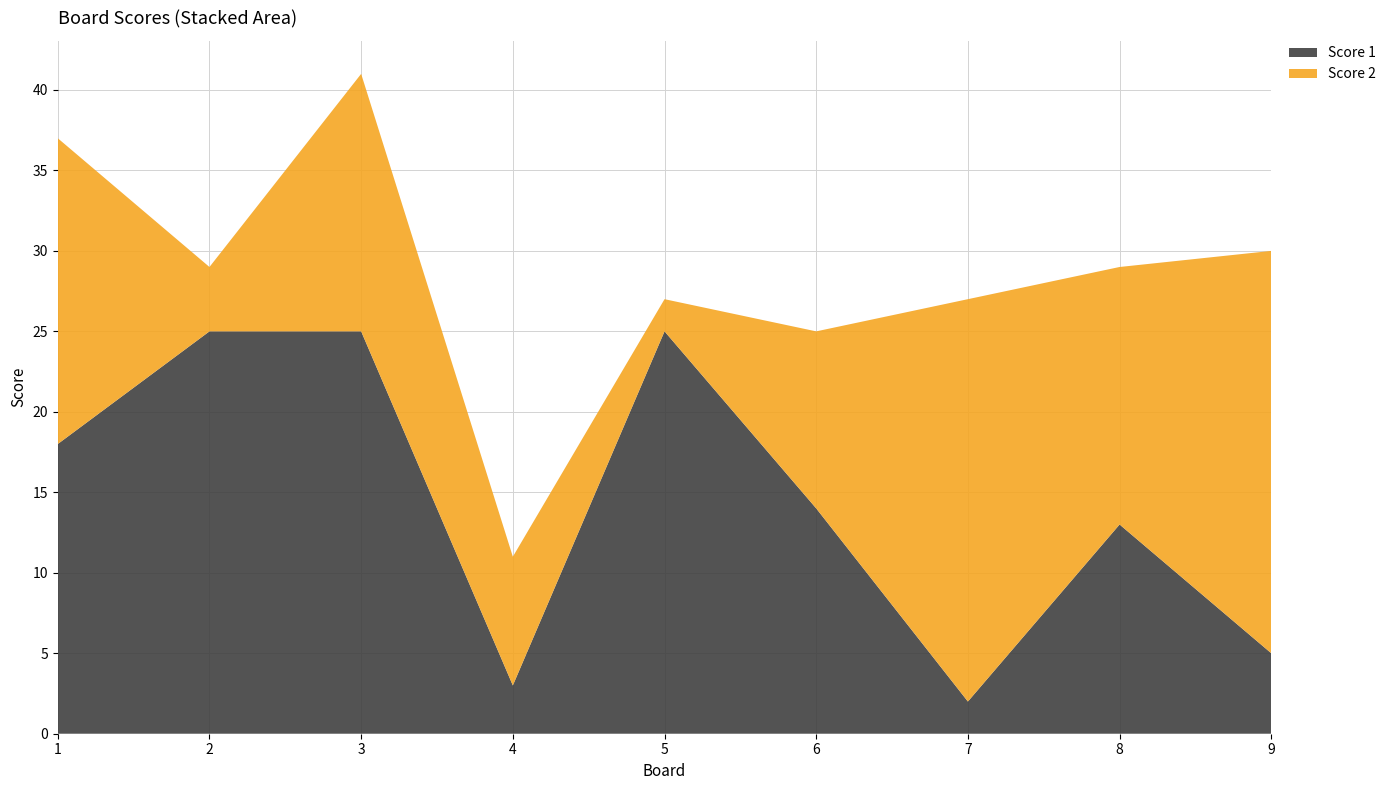

Reading right to left, list all the values displayed in this chart.

Score 1: 9=5	8=13	7=2	6=14	5=25	4=3	3=25	2=25	1=18
Score 2: 9=25	8=16	7=25	6=11	5=2	4=8	3=16	2=4	1=19